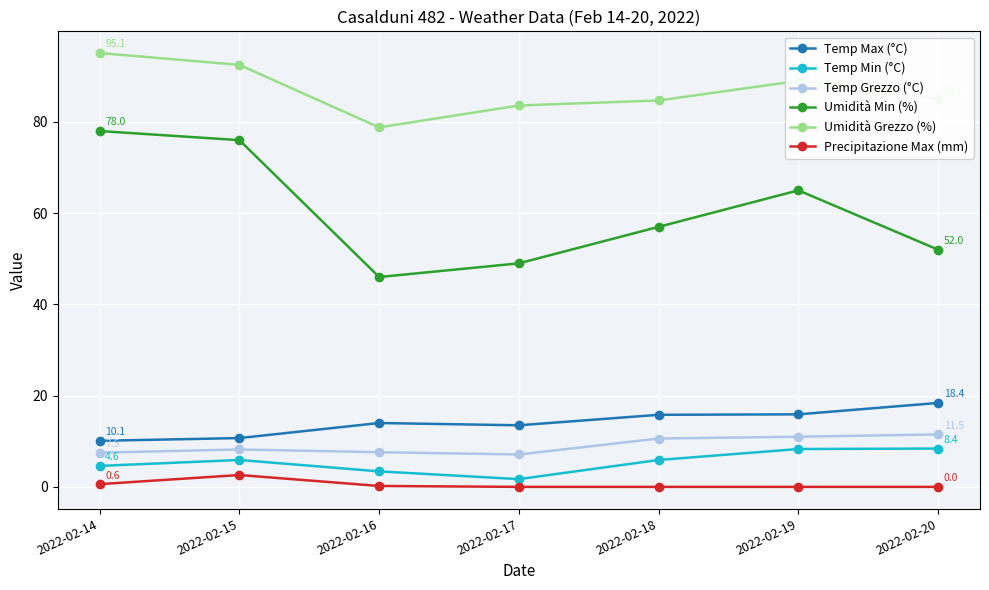

What is the difference between the maximum and minimum values in the Temp Min (°C) series?

6.7